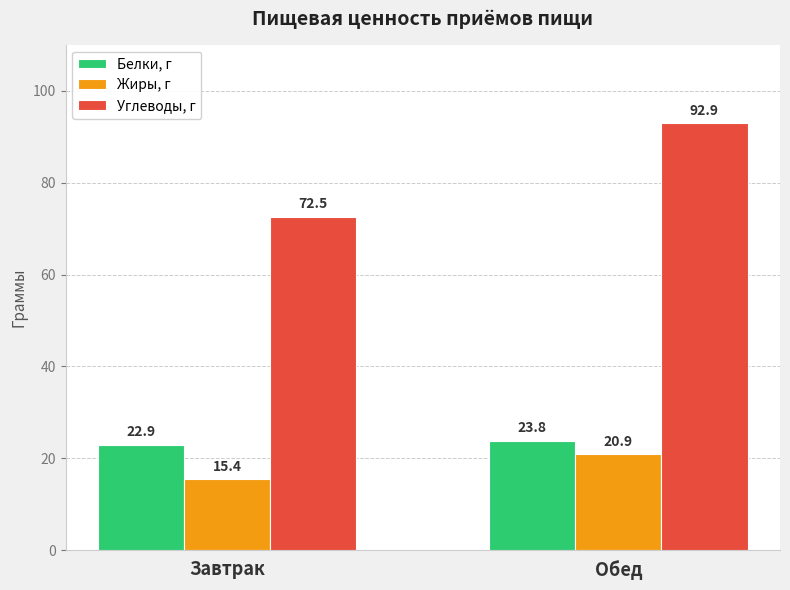

What is the greatest value displayed?

92.9